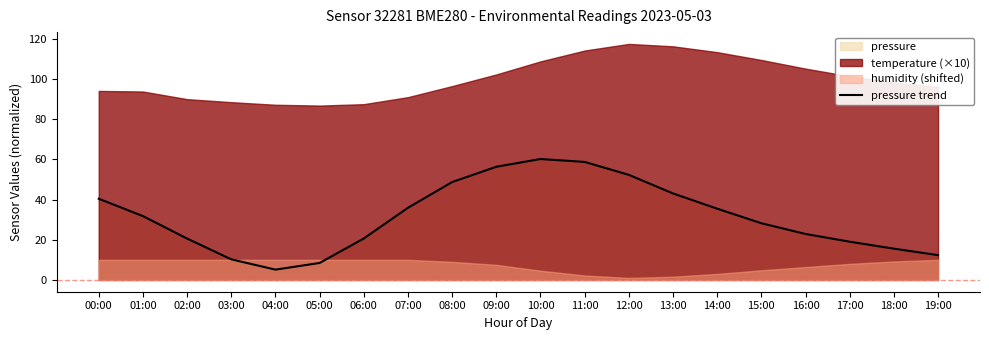

List the labels in order of value, largest first.

10:00, 11:00, 09:00, 12:00, 08:00, 13:00, 00:00, 07:00, 14:00, 01:00, 15:00, 16:00, 06:00, 02:00, 17:00, 18:00, 19:00, 03:00, 05:00, 04:00